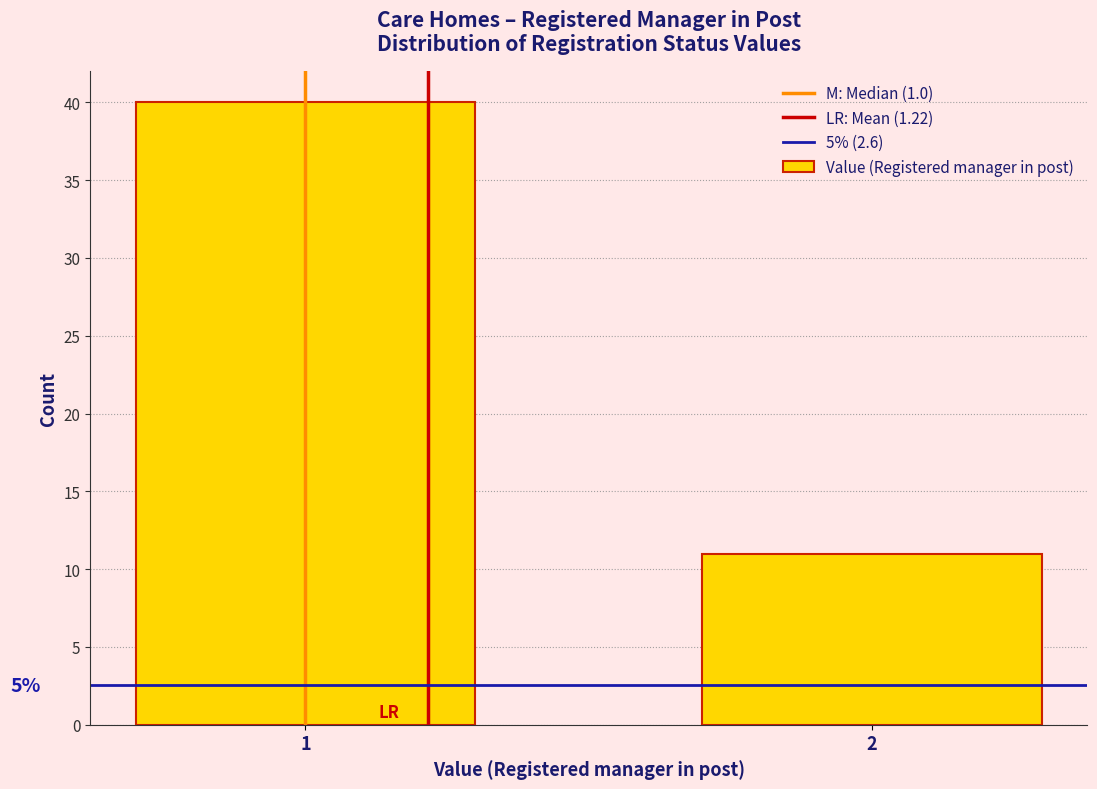

Reading left to right, list all the values displayed in this chart.

40	11